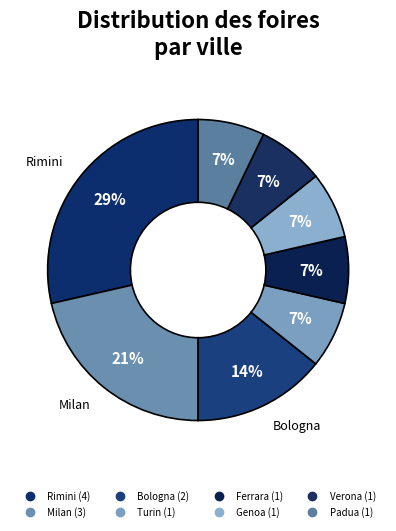

How many slices are in this pie chart?

8